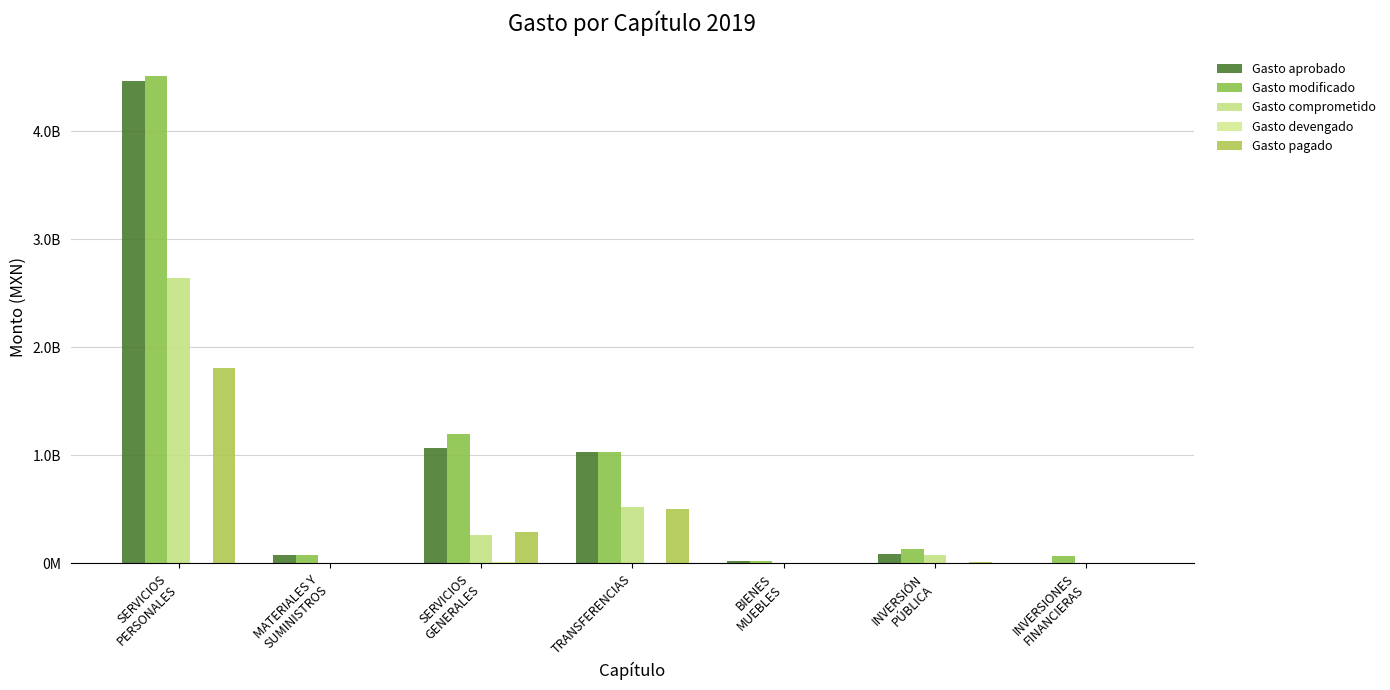

Are the bars grouped side by side (vs. stacked)?

Yes